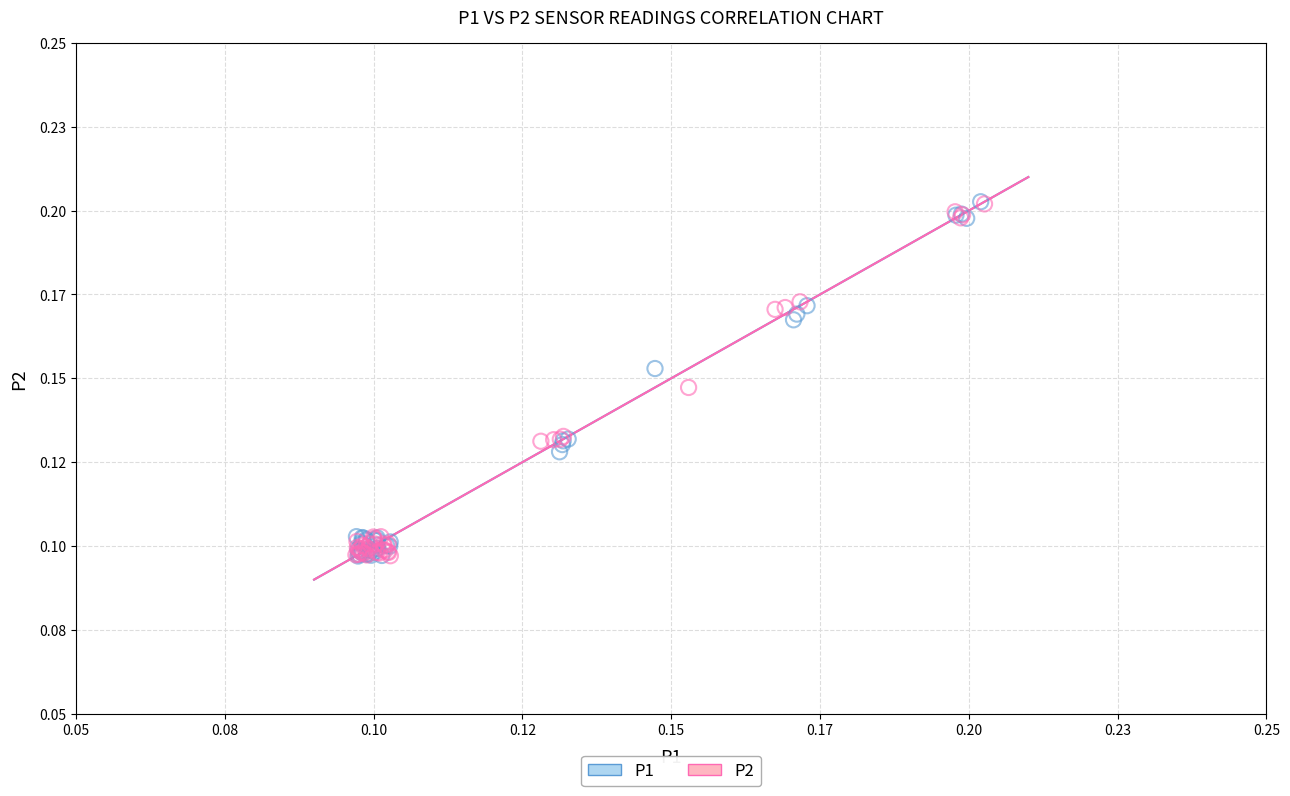

What are all the series names shown in the legend?

P1, P2